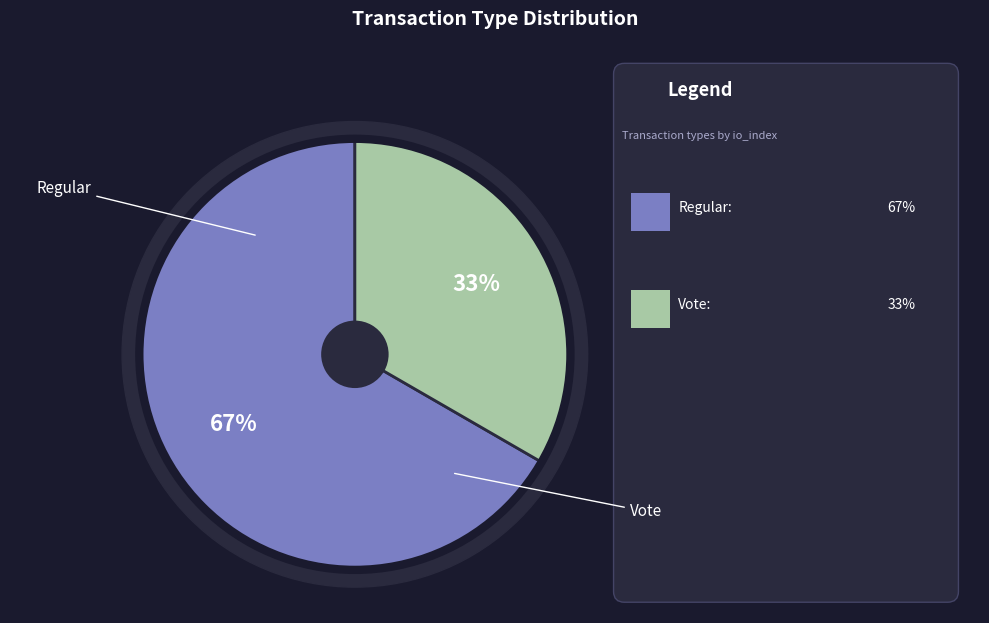

Which category has the smallest portion of the pie?

Vote